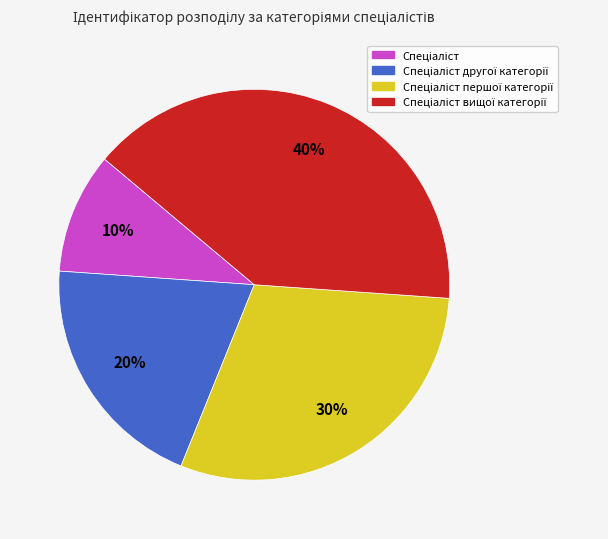

Does any single category account for the majority?

No